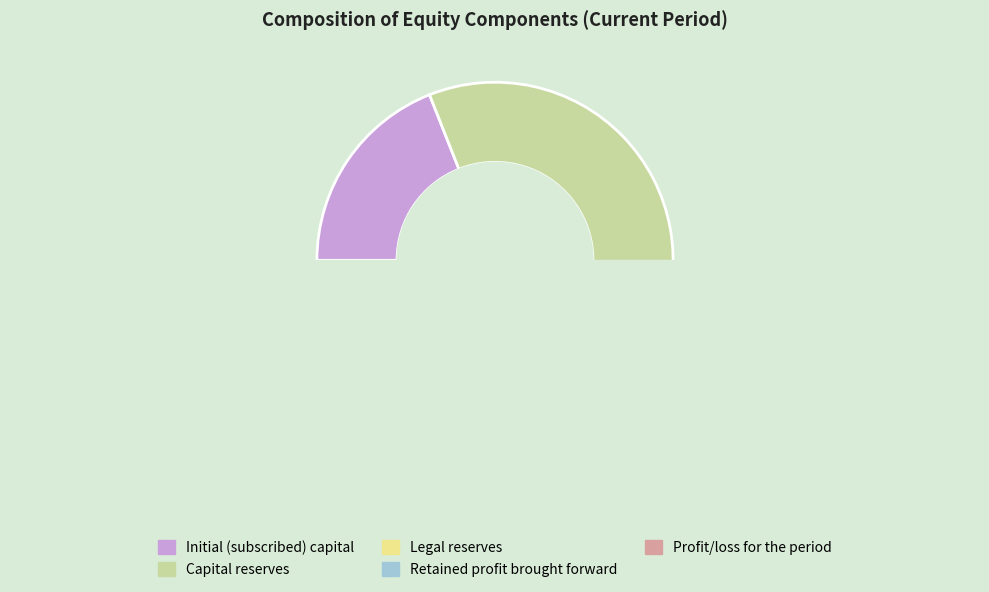

Is Capital reserves the majority of the pie?

Yes